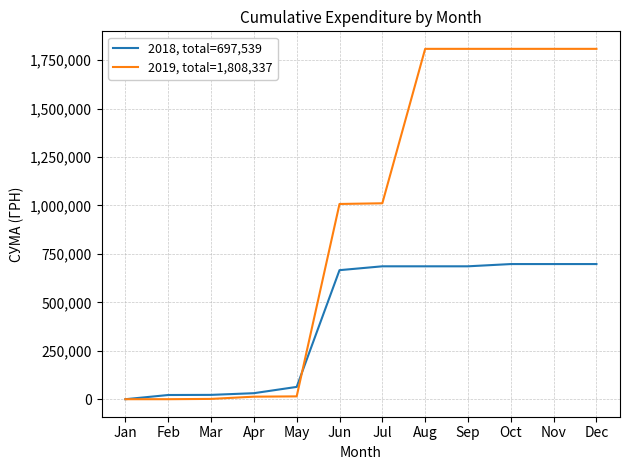

Rank the series by their average value, from lowest to highest.

2018, total=697,539, 2019, total=1,808,337